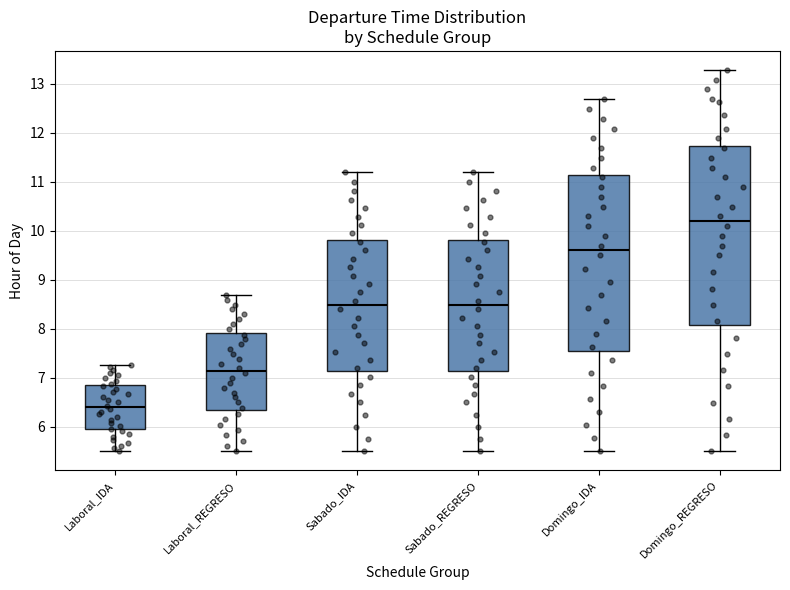

Where does the median line of the box for Domingo_IDA sit on the y-axis? The values are not printed on the chart, so give them approximately, as read against the axis.

9.6